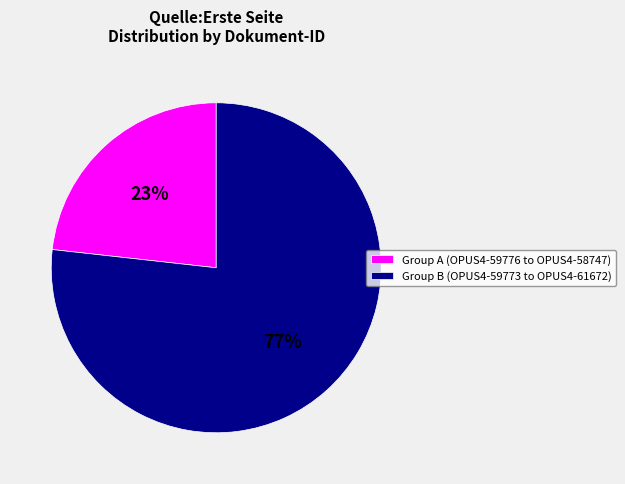

To the nearest percent, what is the difference between the largest and smallest slice percentages?

54%